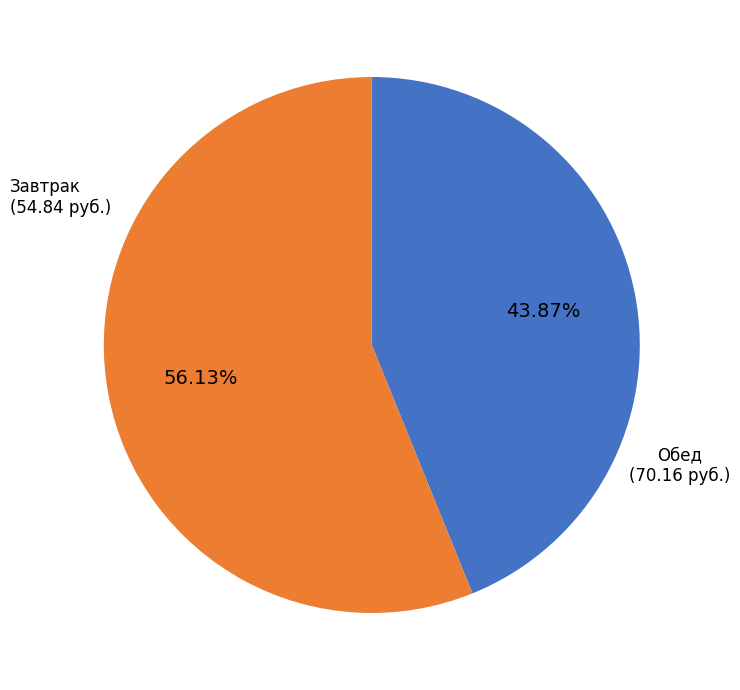

Does Завтрак account for over 50% of the chart?

No